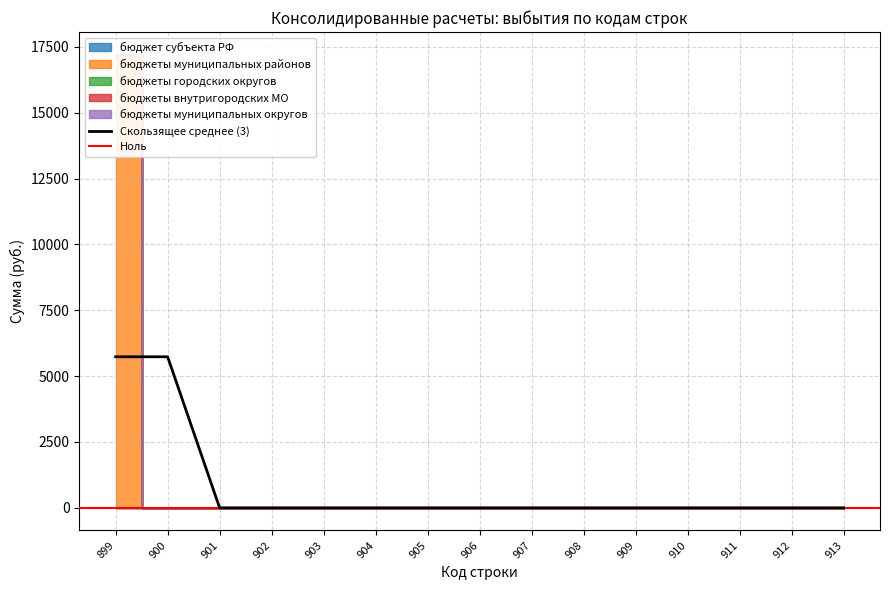

Is it true that бюджеты муниципальных районов equals 0.0 at 900?

True